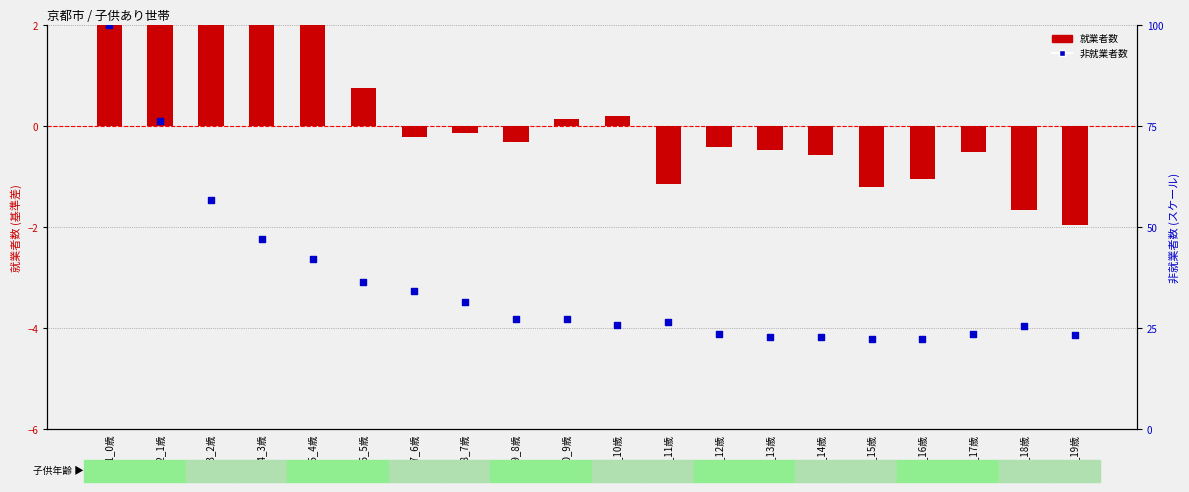

Which series contains the lowest Y value?

就業者数